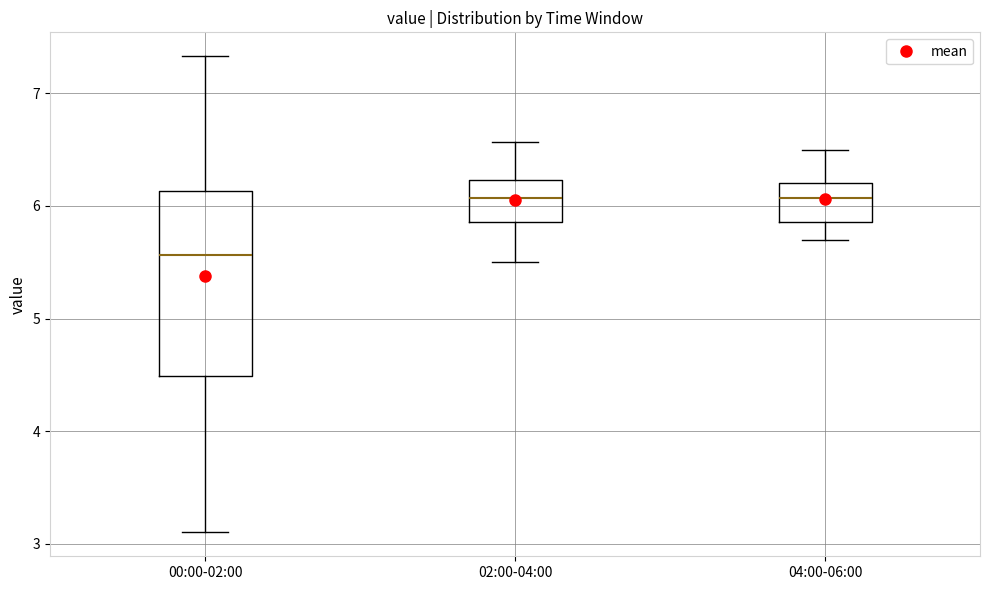

Reading left to right, transcribe this box plot: for each box, give where its median line is, the range the box spans, and where its two whiskers end, as read against the y-axis. The values are not printed on the chart, so give them approximately, as read against the axis.

00:00-02:00: median 5.6, box 4.5 to 6.1, whiskers 3.1 to 7.3
02:00-04:00: median 6.1, box 5.9 to 6.2, whiskers 5.5 to 6.6
04:00-06:00: median 6.1, box 5.9 to 6.2, whiskers 5.7 to 6.5